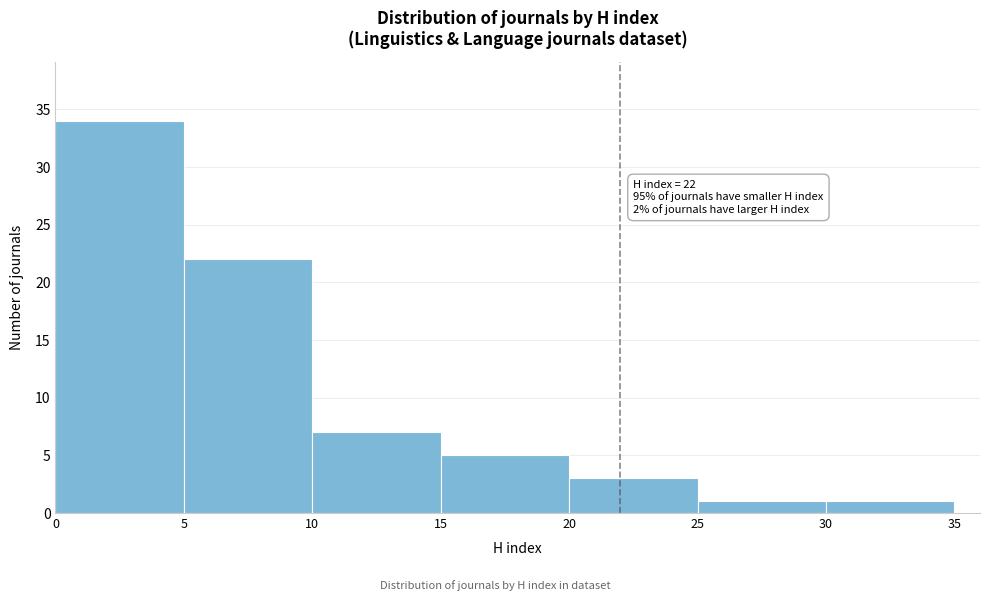

Which range on the x-axis has the tallest bar?

0 to 5